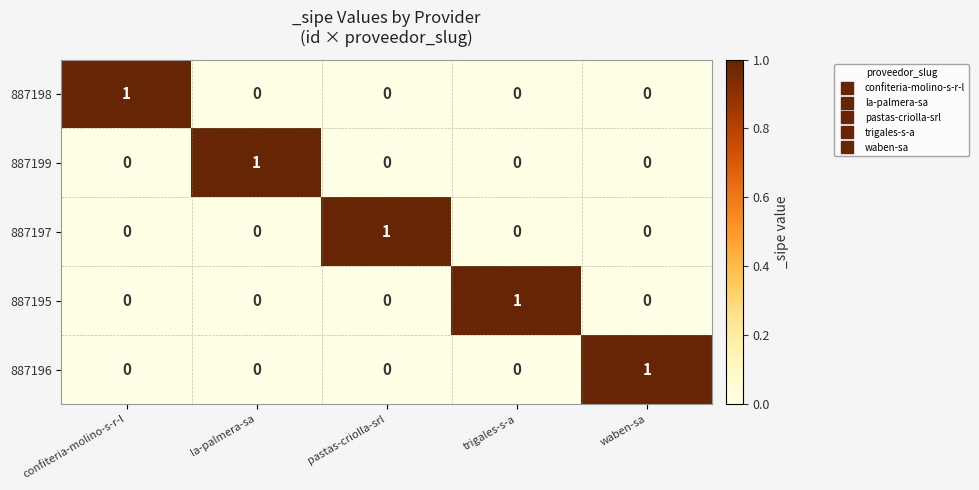

The value of 887195 at waben-sa is 0. True or false?

True